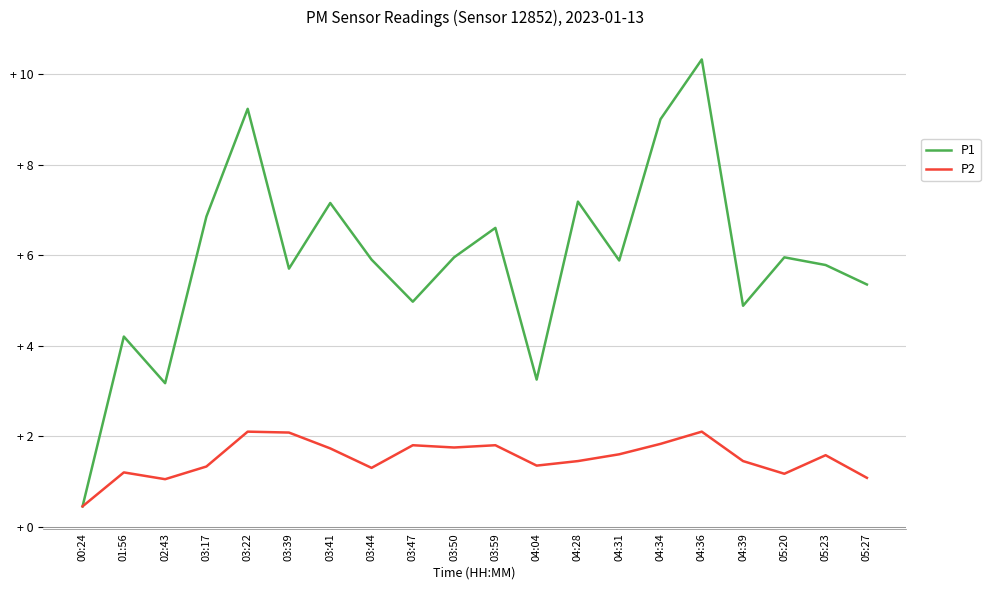

What is the label of the 6th point from the left?

03:39